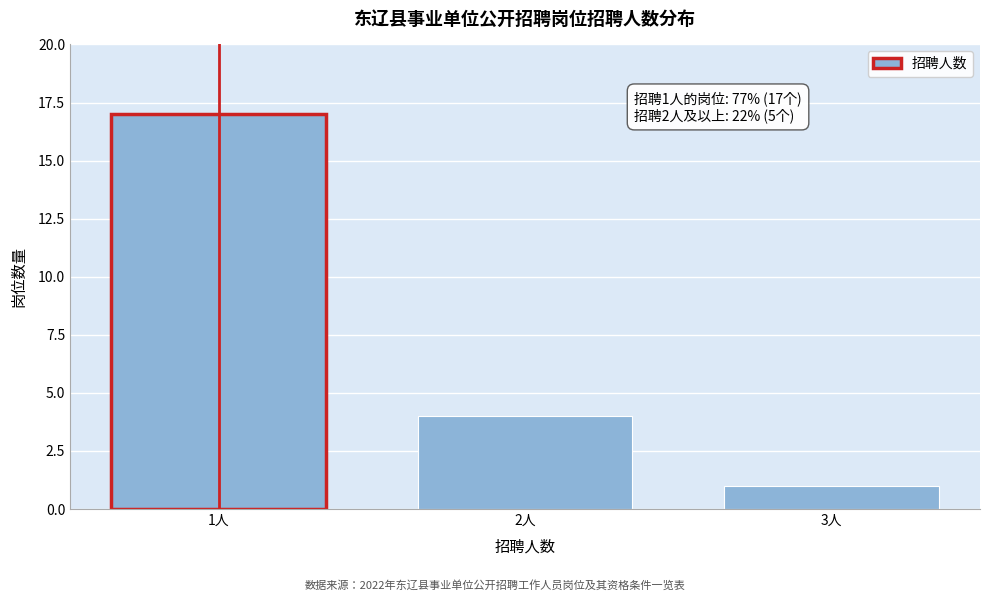

Reading left to right, transcribe all the data shown in this chart.

17	4	1